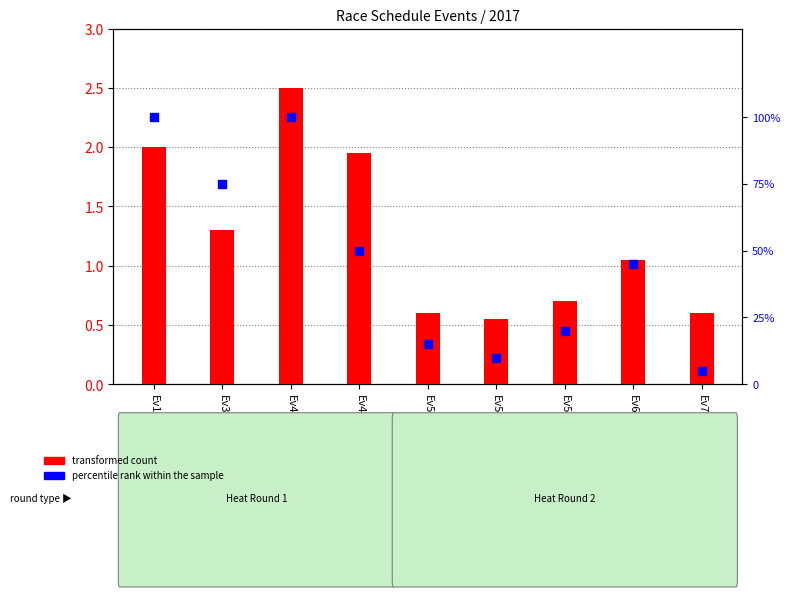

Which series contains the lowest Y value?

transformed count